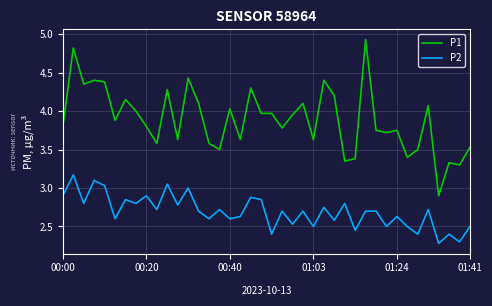

What is the difference between the second highest and minimum values in the P2 series?

0.8